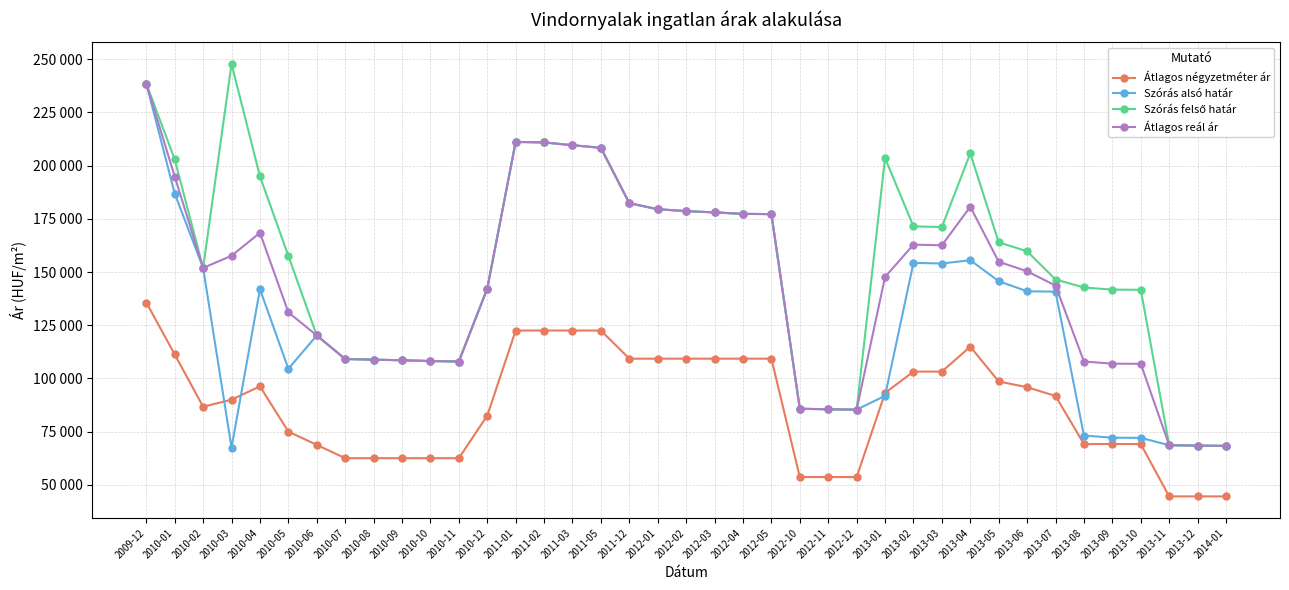

Which series has the widest spread of values?

Szórás felső határ